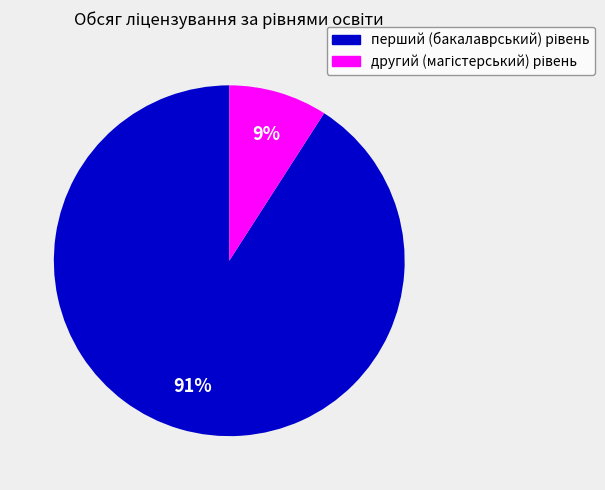

Does any single category account for the majority?

Yes